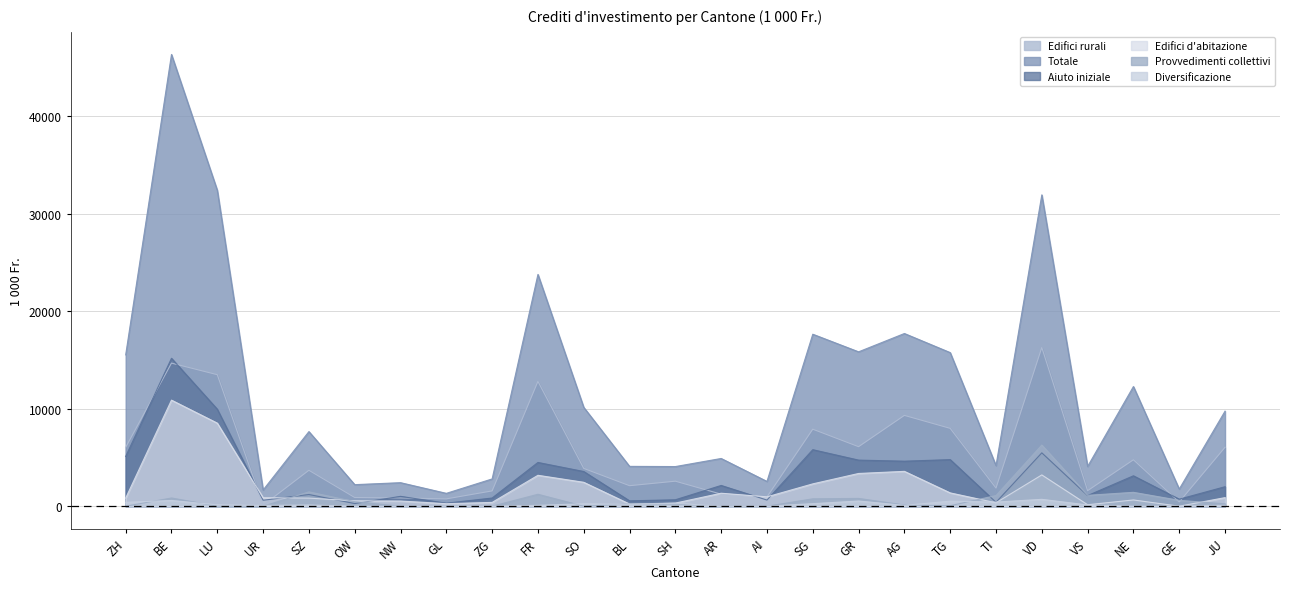

What is the sum of the Aiuto iniziale values at FR and NE?

7610.0